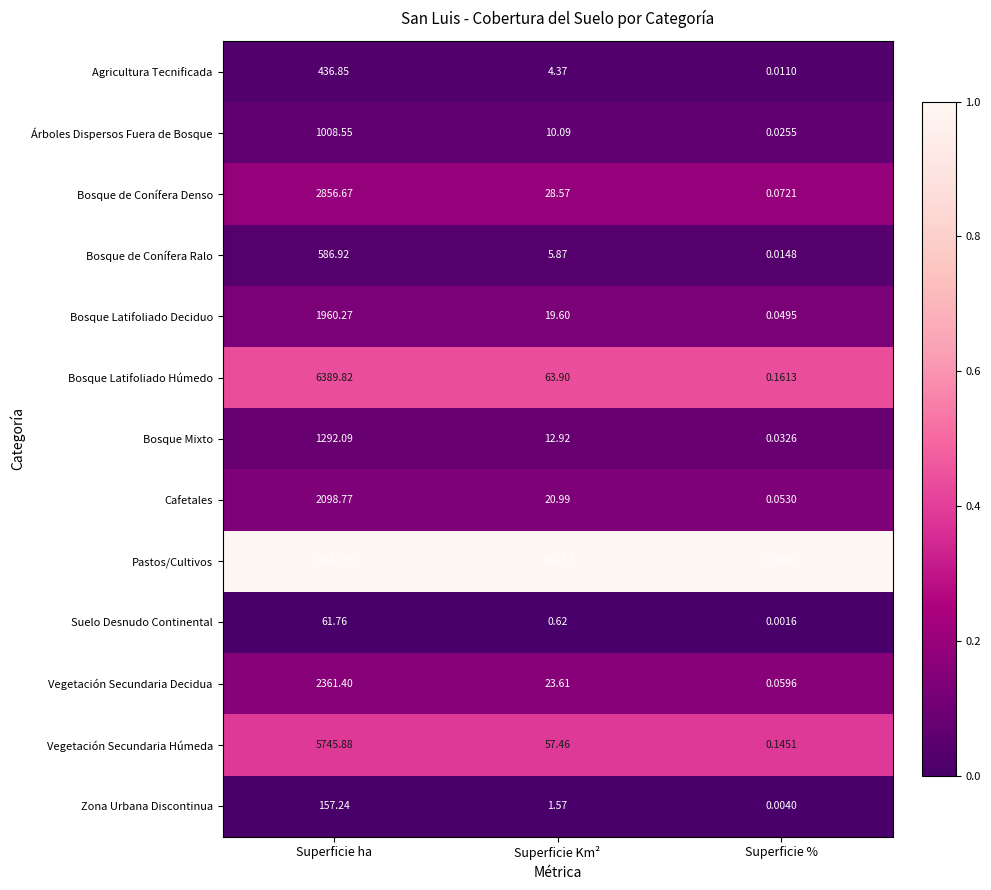

Which series has the widest spread of values?

Pastos/Cultivos